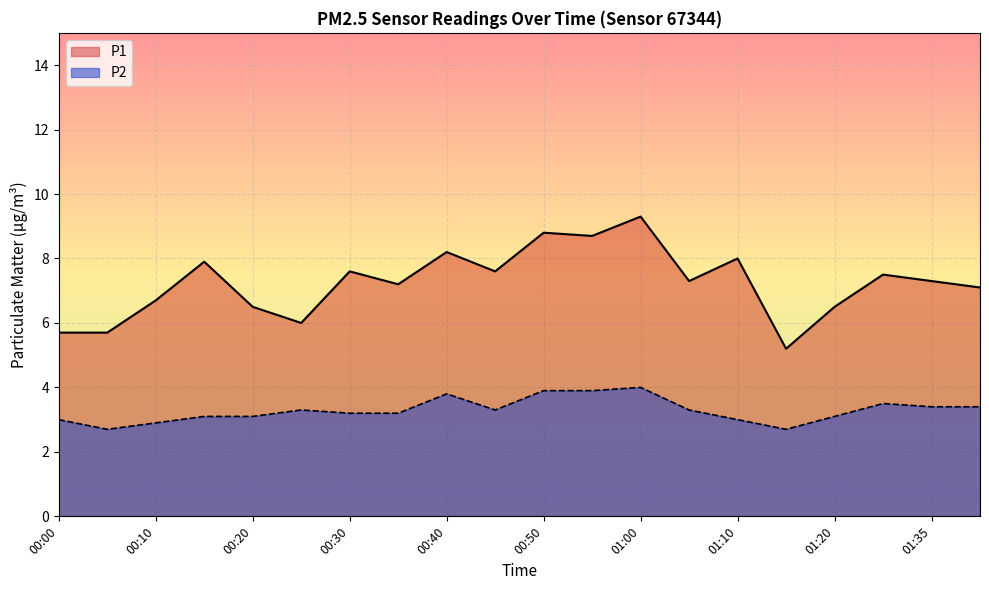

What is the sum of the P2 values at 01:40 and 01:35?

6.8